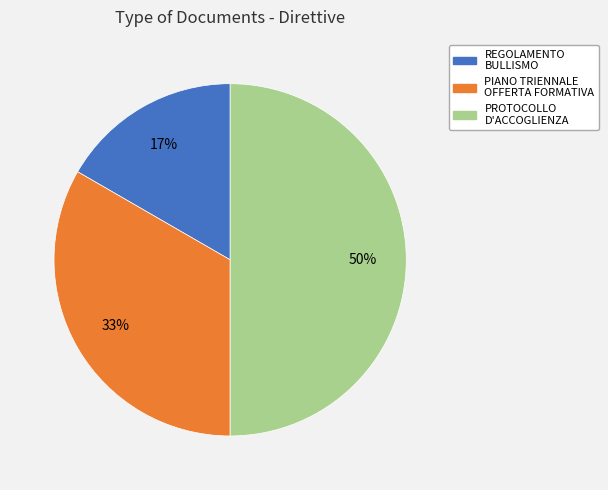

To the nearest percent, what is the difference between the largest and smallest slice percentages?

33%